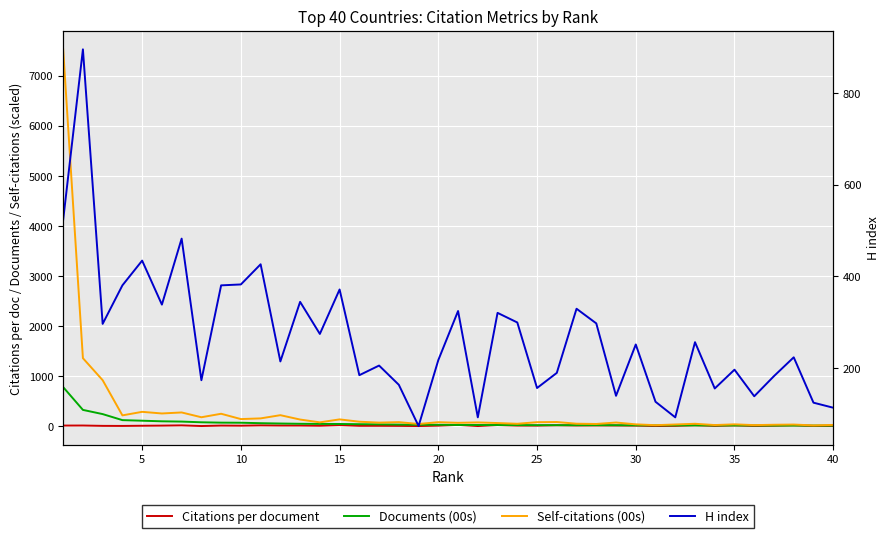

Rank the series by their maximum value, from lowest to highest.

Citations per document, Documents (00s), H index, Self-citations (00s)